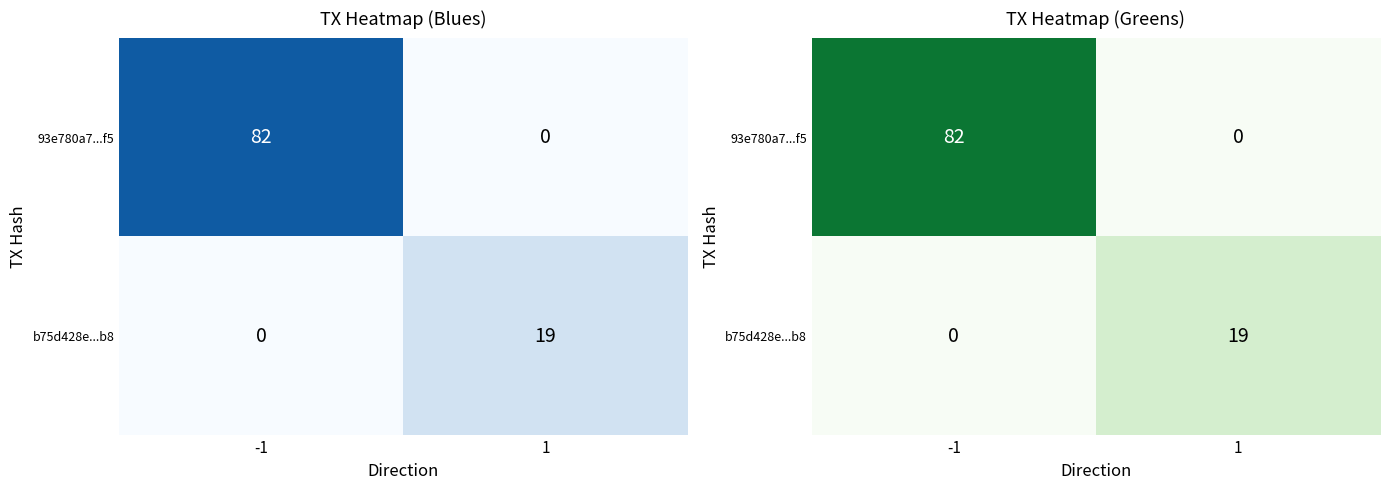

Which series has the largest total across all categories?

93e780a7...f5